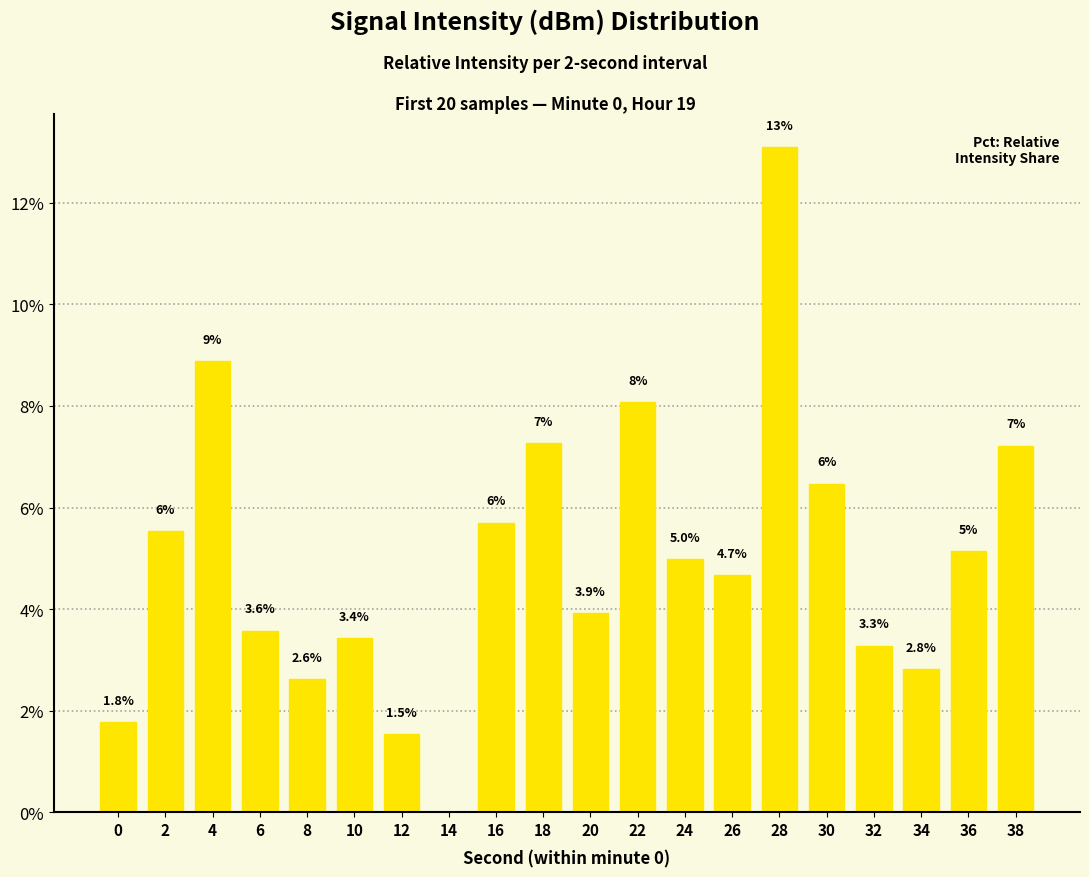

Are the bars grouped side by side (vs. stacked)?

No